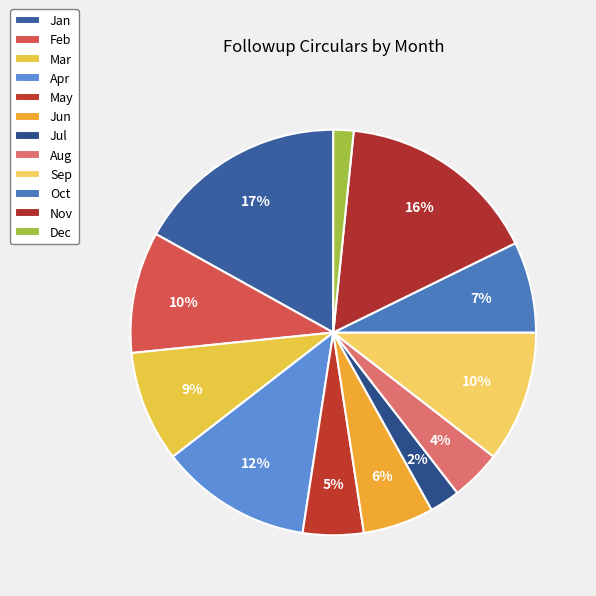

To the nearest percent, what is the combined percentage of Aug and Jun?

10%